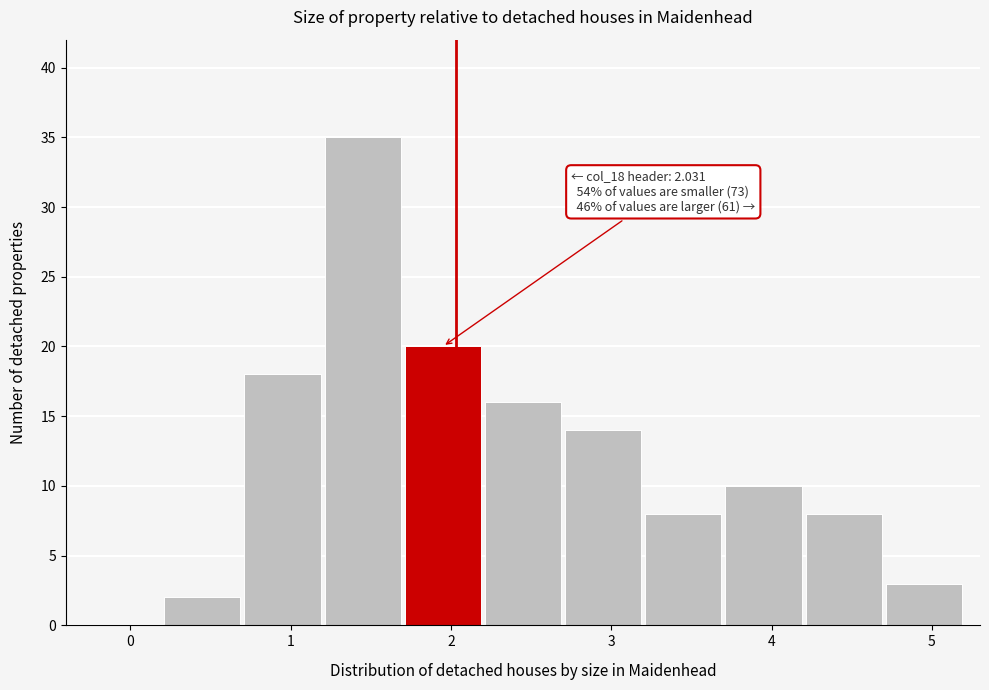

Which range on the x-axis has the tallest bar?

1.2 to 1.7